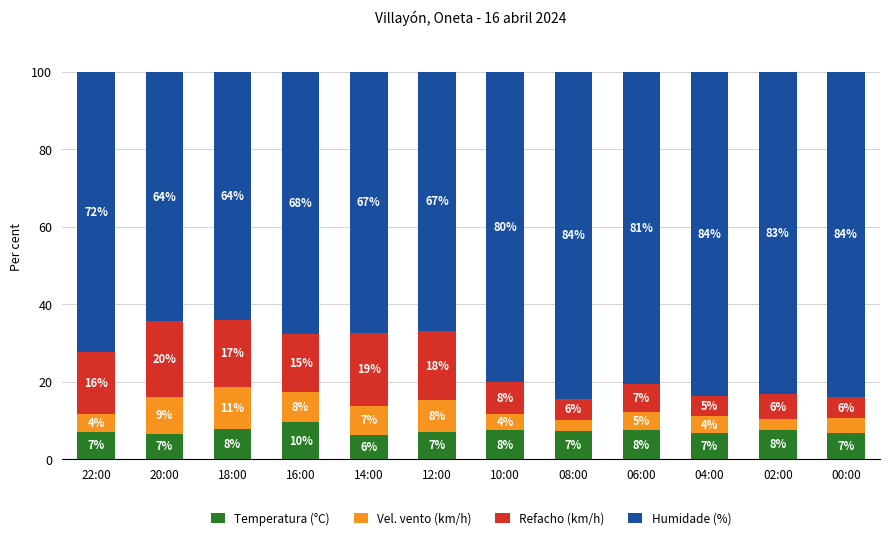

Are the bars horizontal?

No